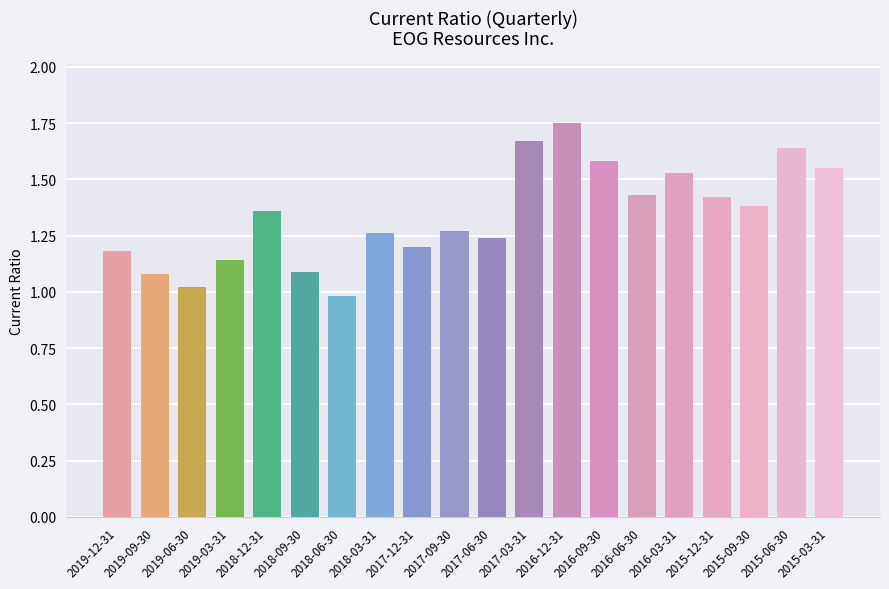

What is the label of the 2nd bar from the right?

2015-06-30